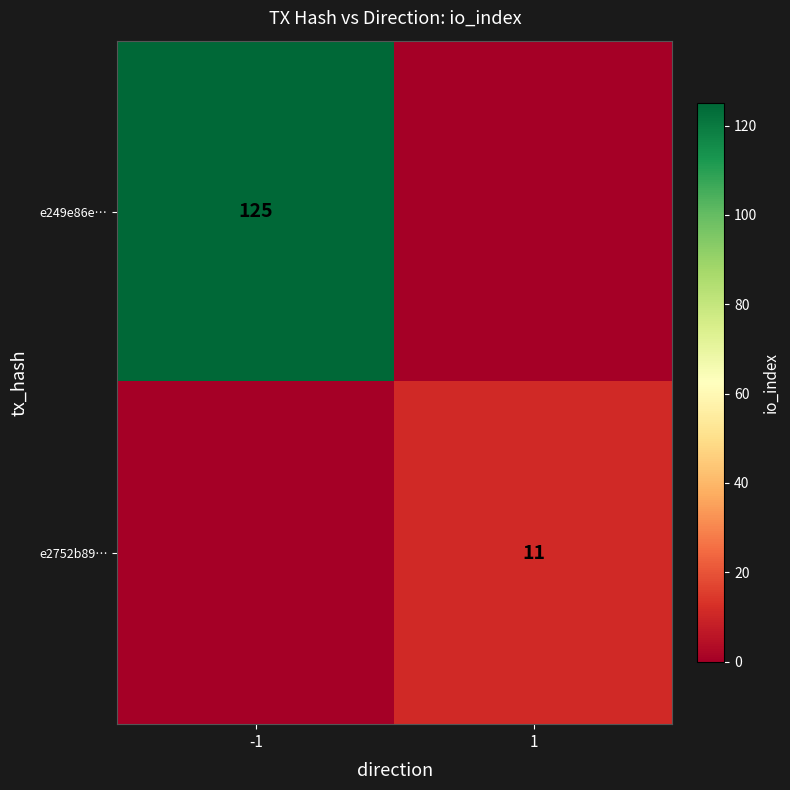

Is it true that e2752b89… equals 6 at 1?

False